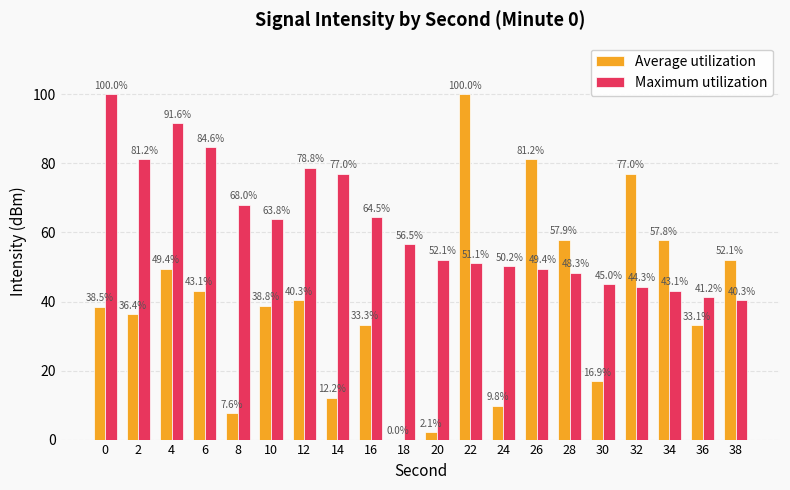

Where is Maximum utilization nearest to the value 70?

8